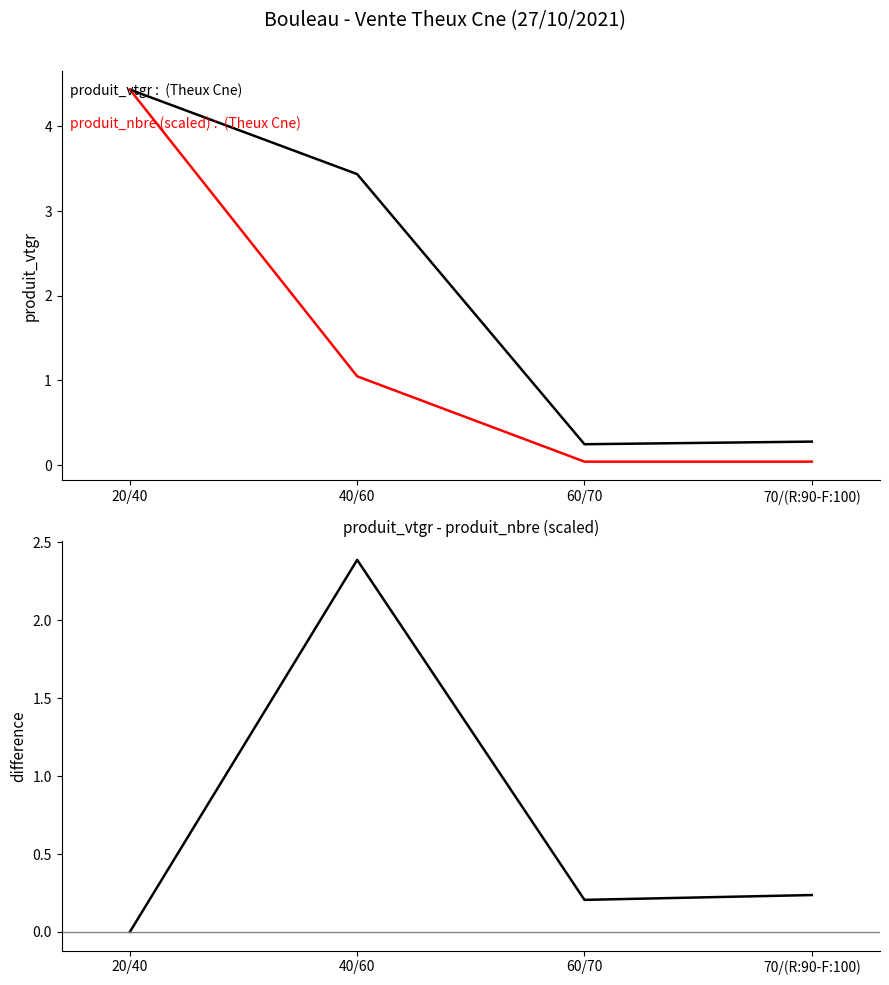

What is the sum of the produit_vtgr - produit_nbre (scaled) values at 60/70 and 70/(R:90-F:100)?

0.4